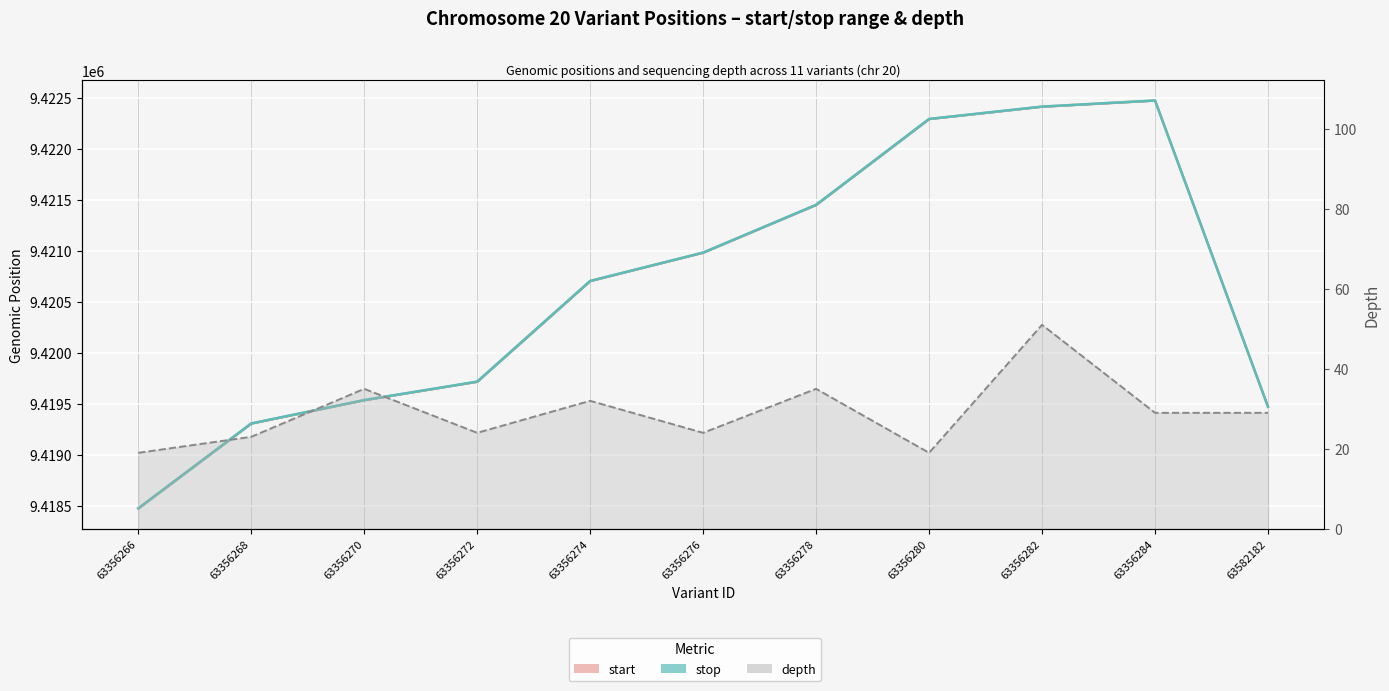

Reading right to left, list all the values displayed in this chart.

start: 63582182=9419473	63356284=9422475	63356282=9422415	63356280=9422294	63356278=9421452	63356276=9420984	63356274=9420706	63356272=9419719	63356270=9419538	63356268=9419309	63356266=9418477
stop: 63582182=9419474	63356284=9422476	63356282=9422416	63356280=9422295	63356278=9421453	63356276=9420985	63356274=9420707	63356272=9419720	63356270=9419539	63356268=9419310	63356266=9418478
depth: 63582182=29	63356284=29	63356282=51	63356280=19	63356278=35	63356276=24	63356274=32	63356272=24	63356270=35	63356268=23	63356266=19